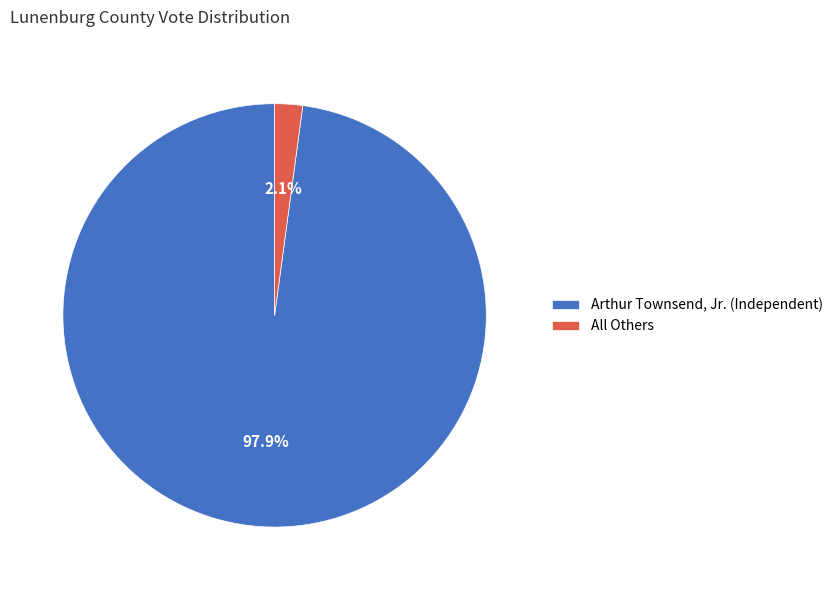

Which category has the smallest portion of the pie?

All Others